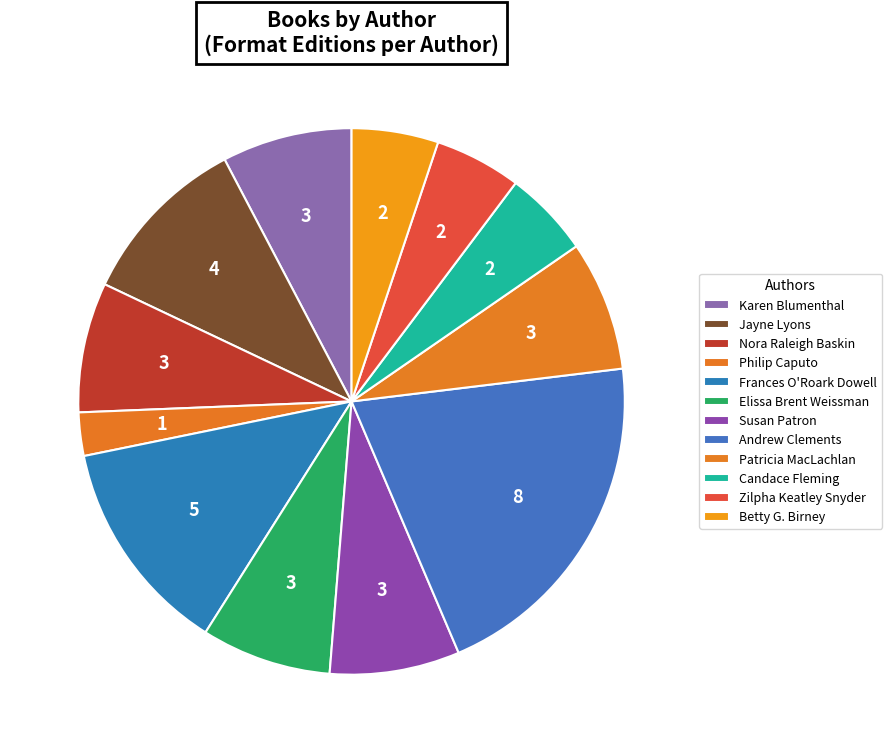

To the nearest percent, what portion does Nora Raleigh Baskin represent?

8%